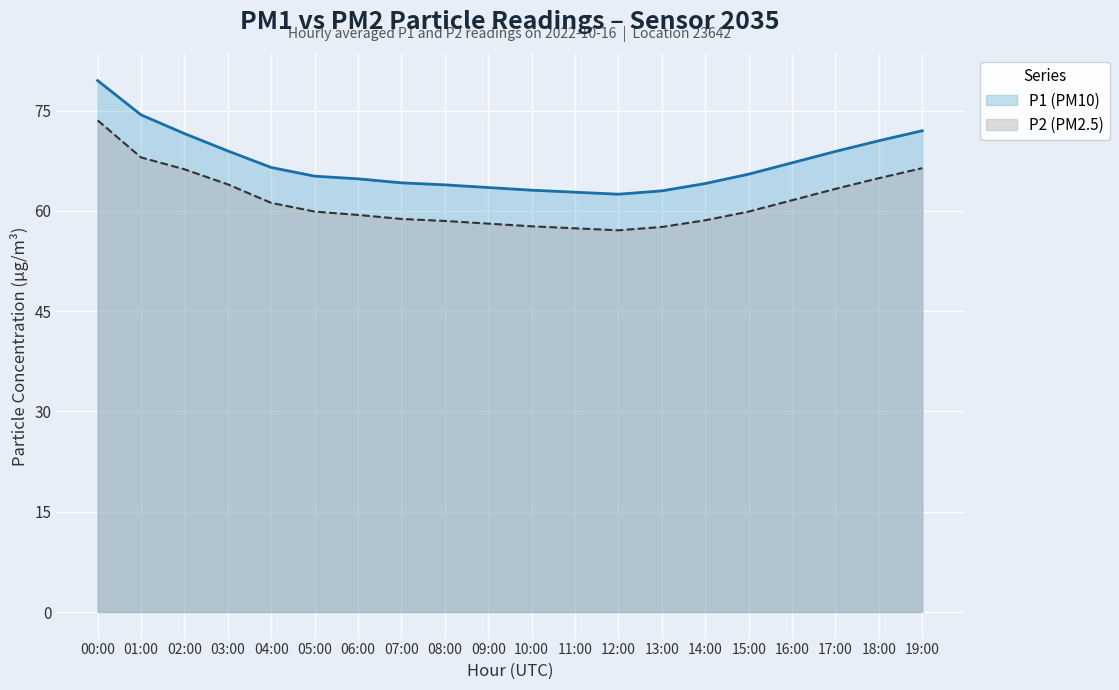

Reading left to right, transcribe all the data shown in this chart.

P1: 73.5	68.0	66.2	64.0	61.2	59.9	59.4	58.8	58.5	58.1	57.7	57.4	57.1	57.6	58.6	59.9	61.6	63.3	64.9	66.4
P2: 79.5	74.4	71.6	69.0	66.5	65.2	64.8	64.2	63.9	63.5	63.1	62.8	62.5	63.0	64.1	65.5	67.2	68.9	70.5	72.0